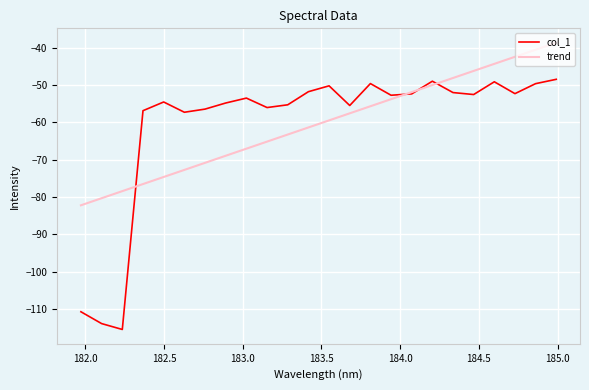

List the series in order of their peak value, lowest first.

col_1, trend